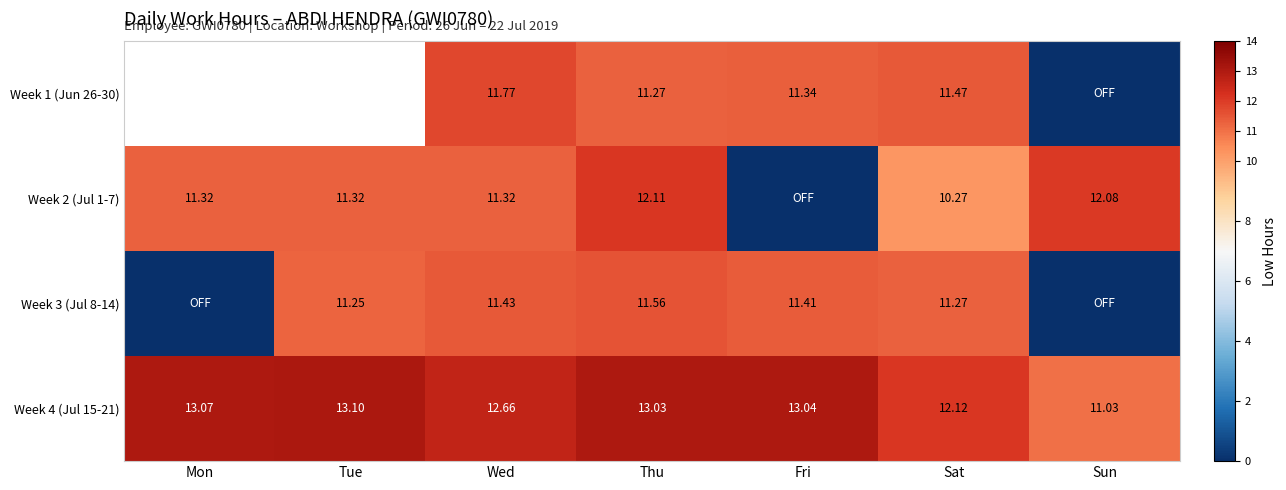

Where does the Week 4 (Jul 15-21) series first go above 13?

Mon